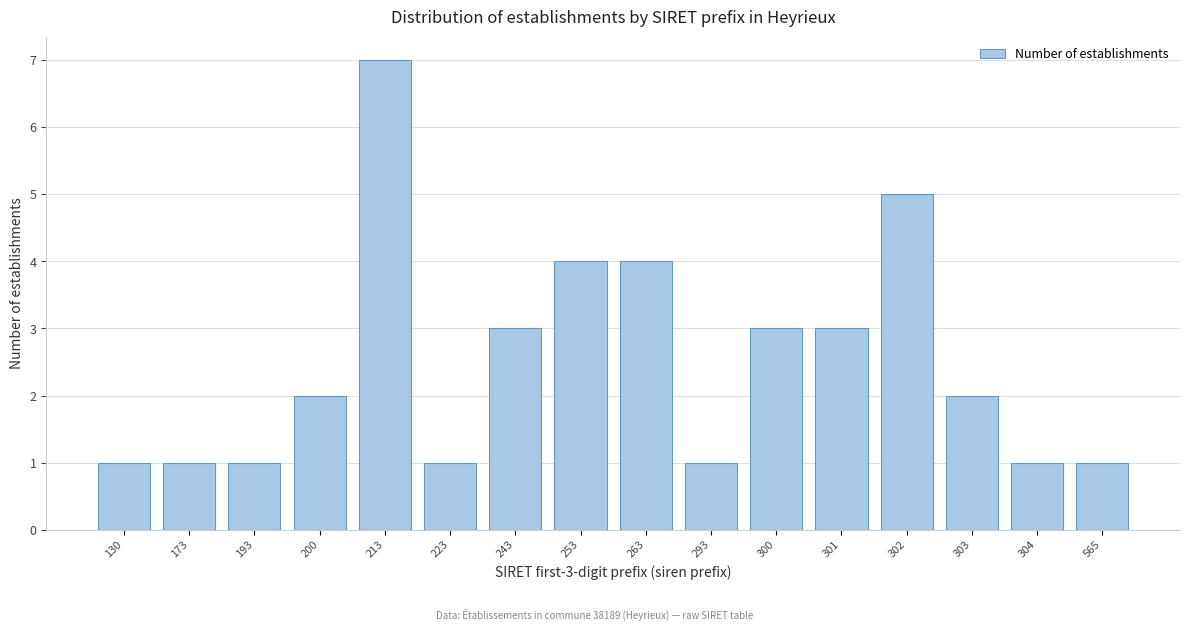

Reading left to right, transcribe all the data shown in this chart.

130=1	173=1	193=1	200=2	213=7	223=1	243=3	253=4	263=4	293=1	300=3	301=3	302=5	303=2	304=1	565=1